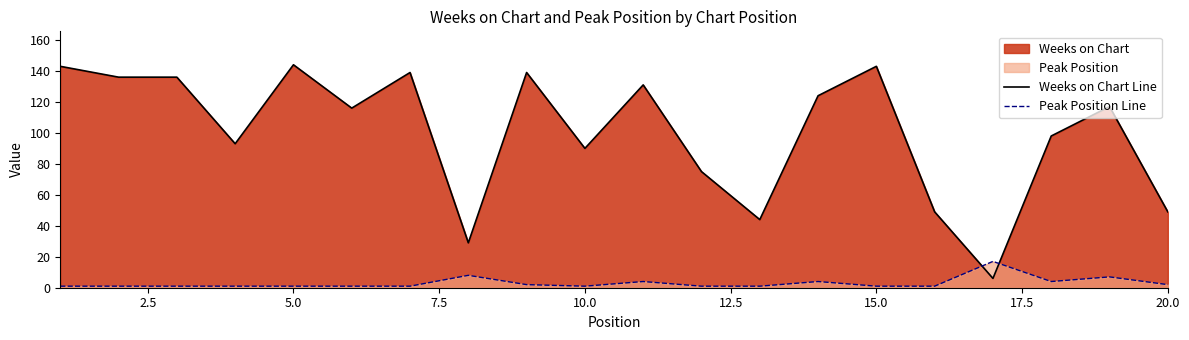

What is the greatest value displayed?

144